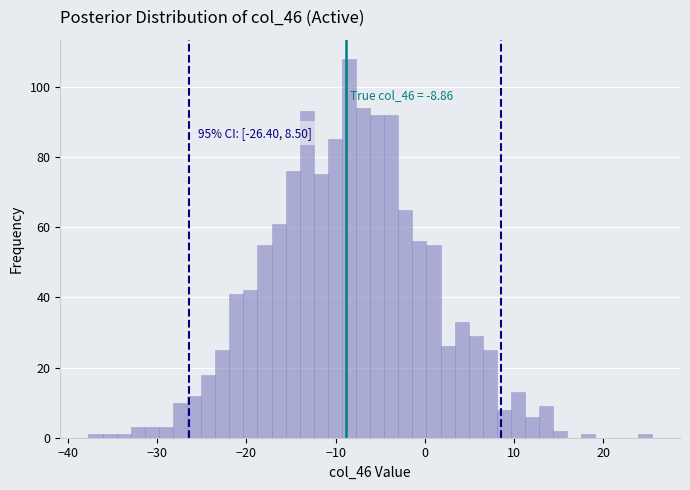

Read against the x-axis, roughly where is the centre of the tallest bar?

-9